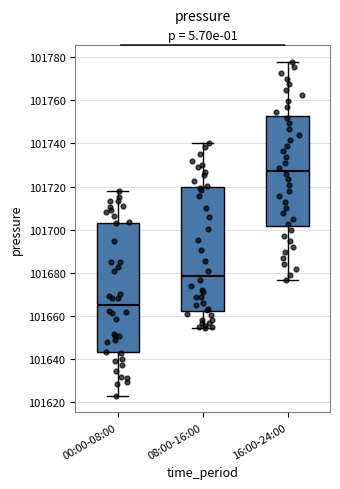

Comparing the boxes themselves (not the whiskers), which one is the tallest?

00:00-08:00